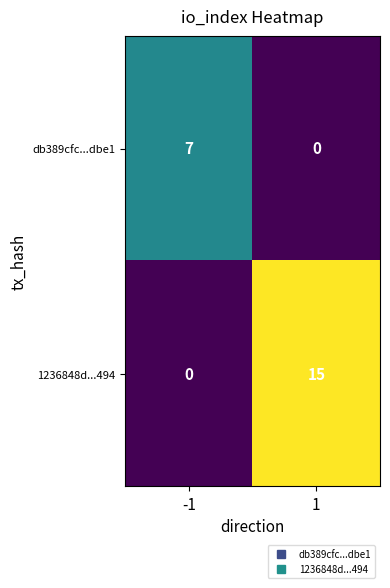

True or false: db389cfc...dbe1 has a value of 5 at -1.

False